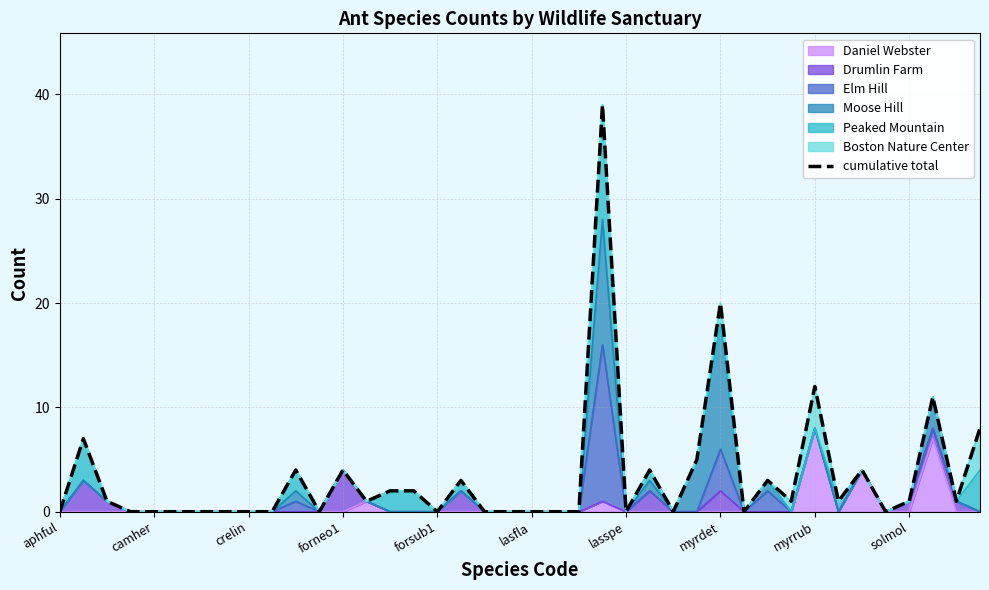

Where is the first local minimum?

11